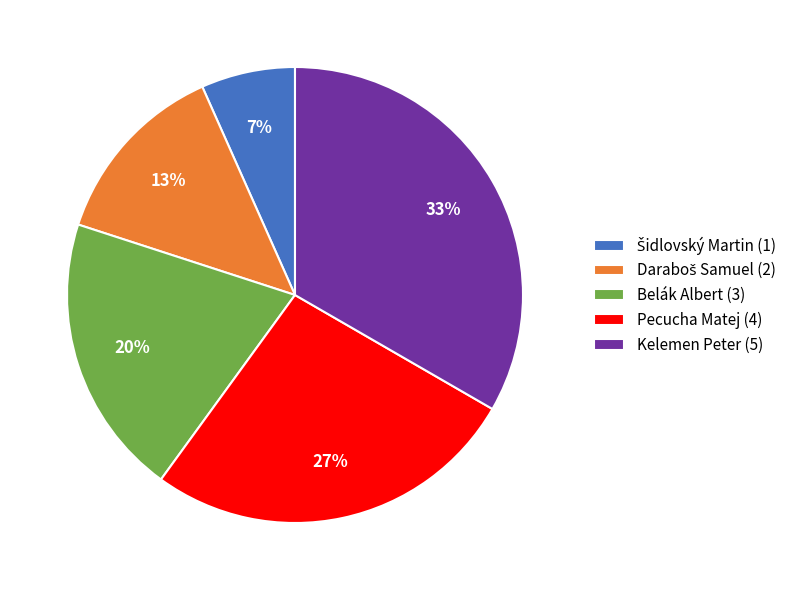

To the nearest percent, what is the average slice percentage?

20%